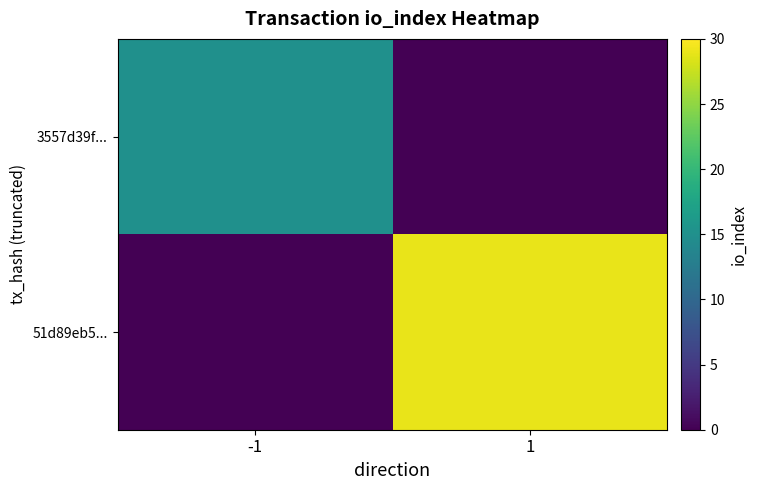

Which series changed the most between -1 and 1?

51d89eb5...